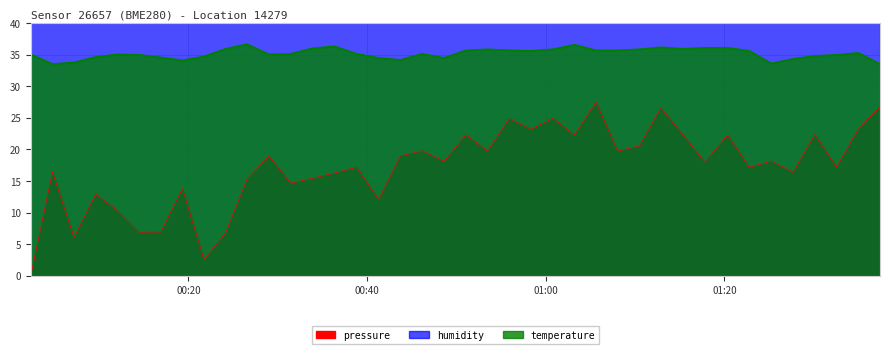

At which label does humidity first exceed 47?

00:20